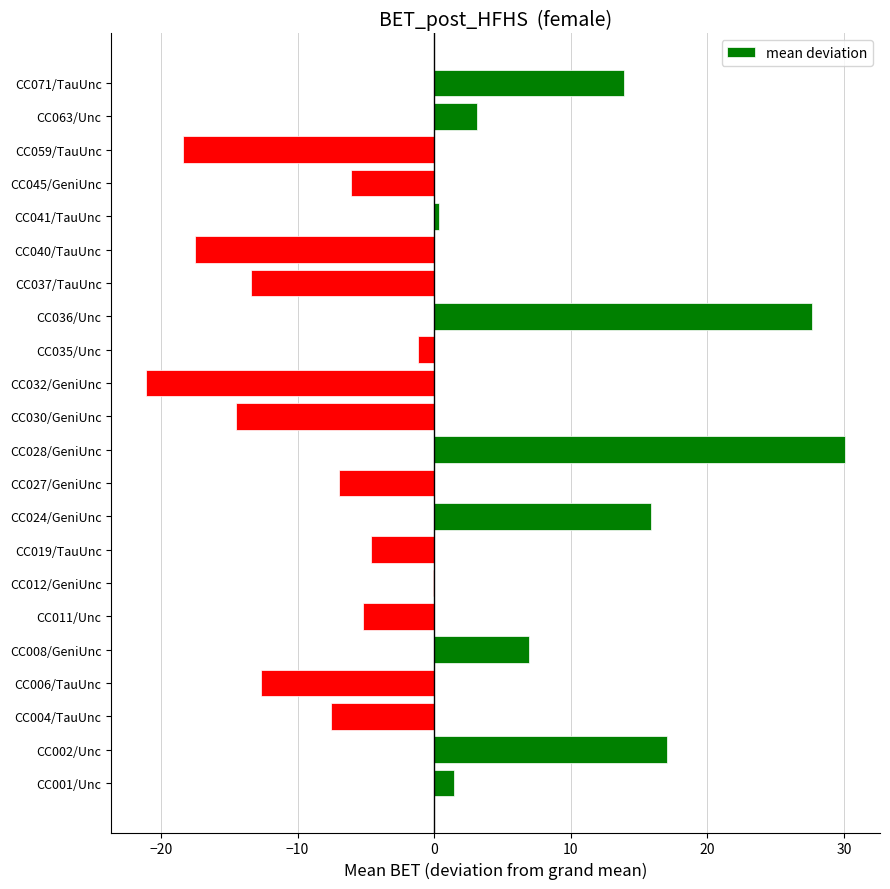

What is the sum of the values at CC011/Unc and CC037/TauUnc?

-18.6